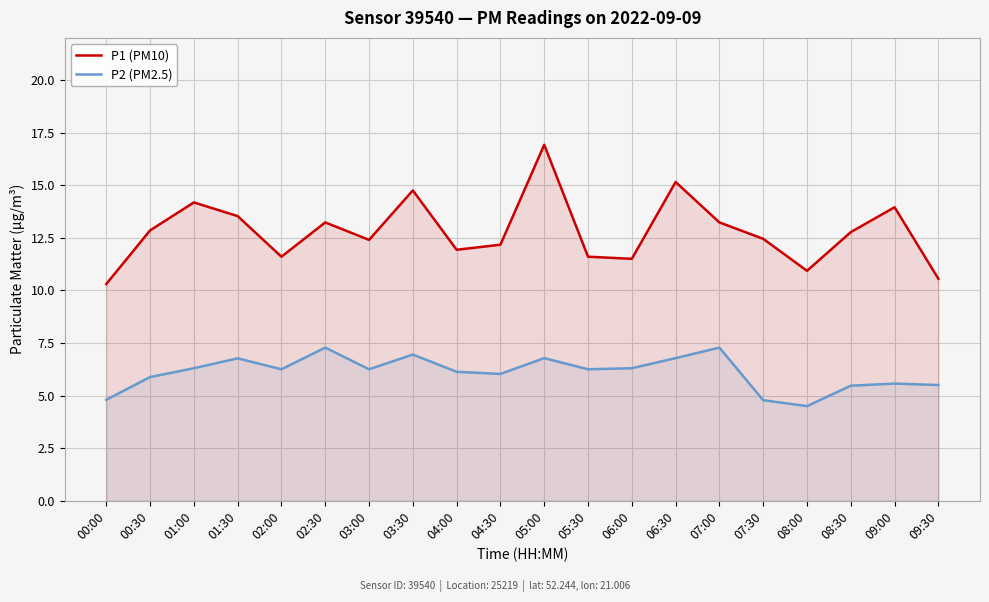

True or false: P1 (PM10) has more than 1 points higher than both neighbors.

True